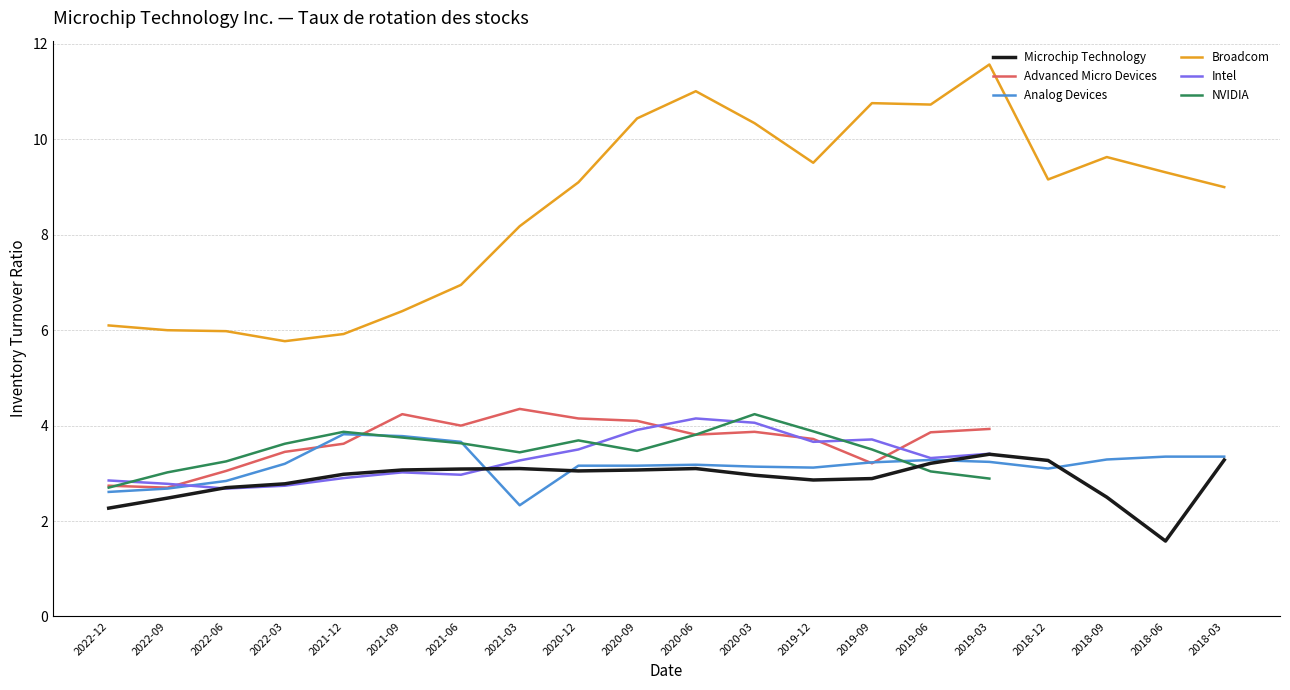

What is the lowest value of the Microchip Technology series?

1.6